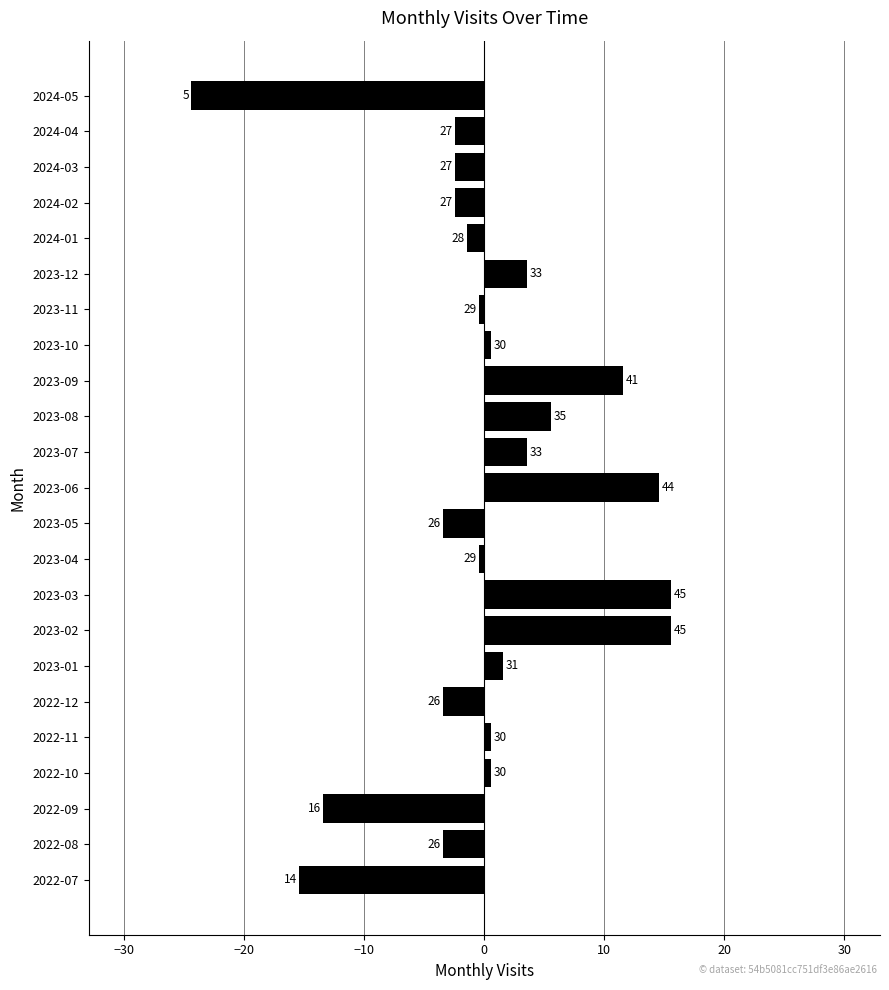

Are the bars horizontal?

Yes